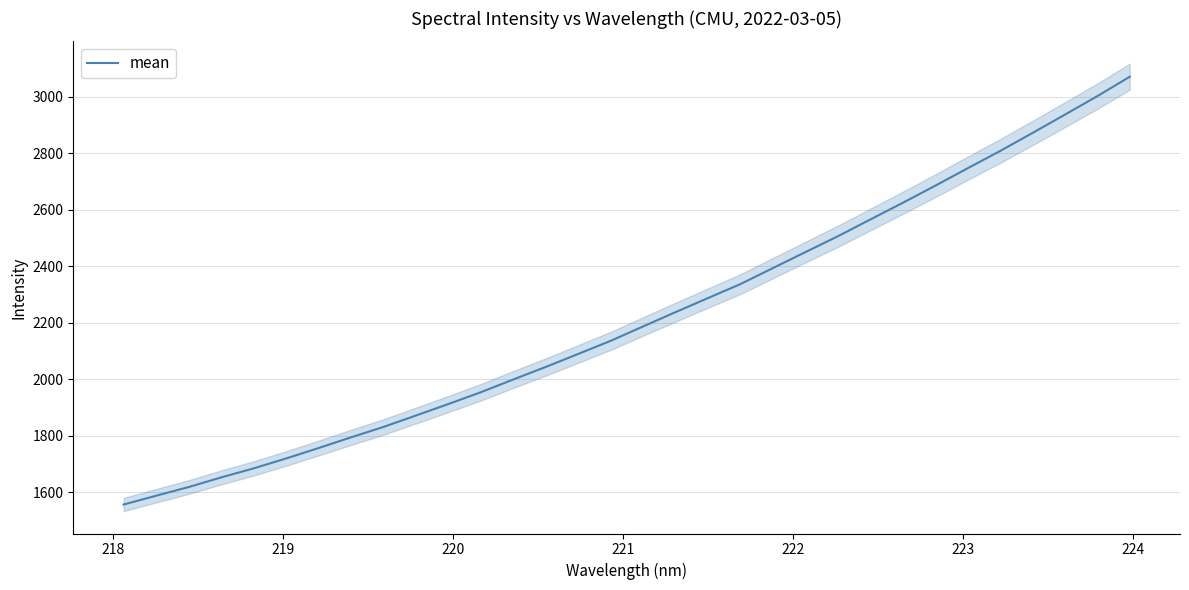

Reading right to left, extract all data points from this chart.

3069.9	3001.1	2935.8	2870.9	2807.2	2746.2	2684.3	2624.0	2565.1	2505.8	2449.8	2393.4	2336.8	2287.3	2237.6	2187.0	2136.0	2089.7	2043.7	1999.3	1954.2	1912.5	1871.7	1831.4	1794.5	1756.7	1719.8	1684.7	1652.7	1618.7	1588.0	1557.0